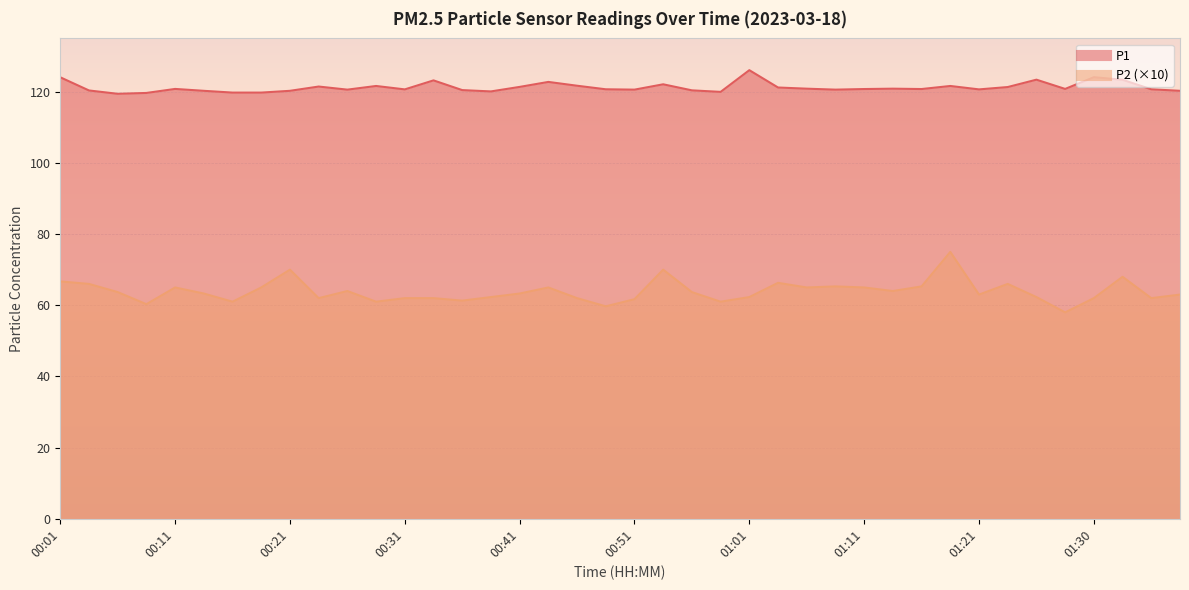

In P2, how many points are lower than both neighbors (excluding endpoints)?

12